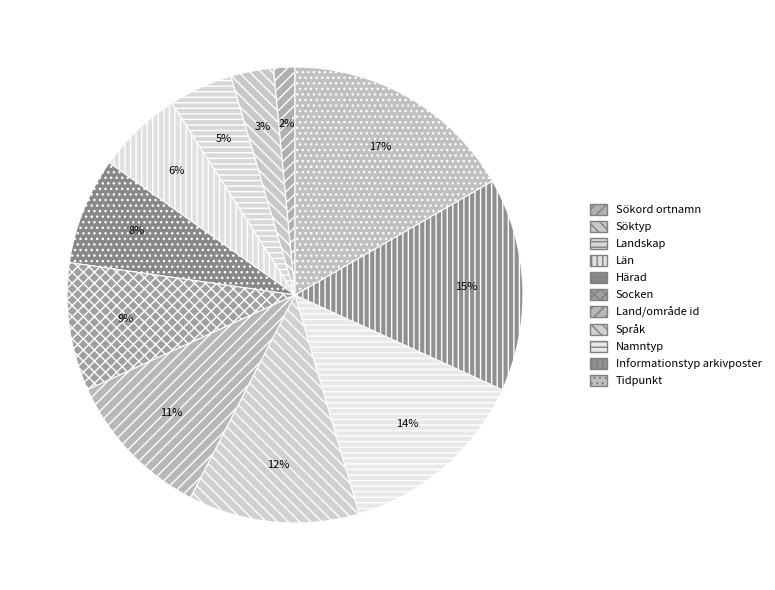

To the nearest percent, what is the difference between the largest and smallest slice percentages?

15%